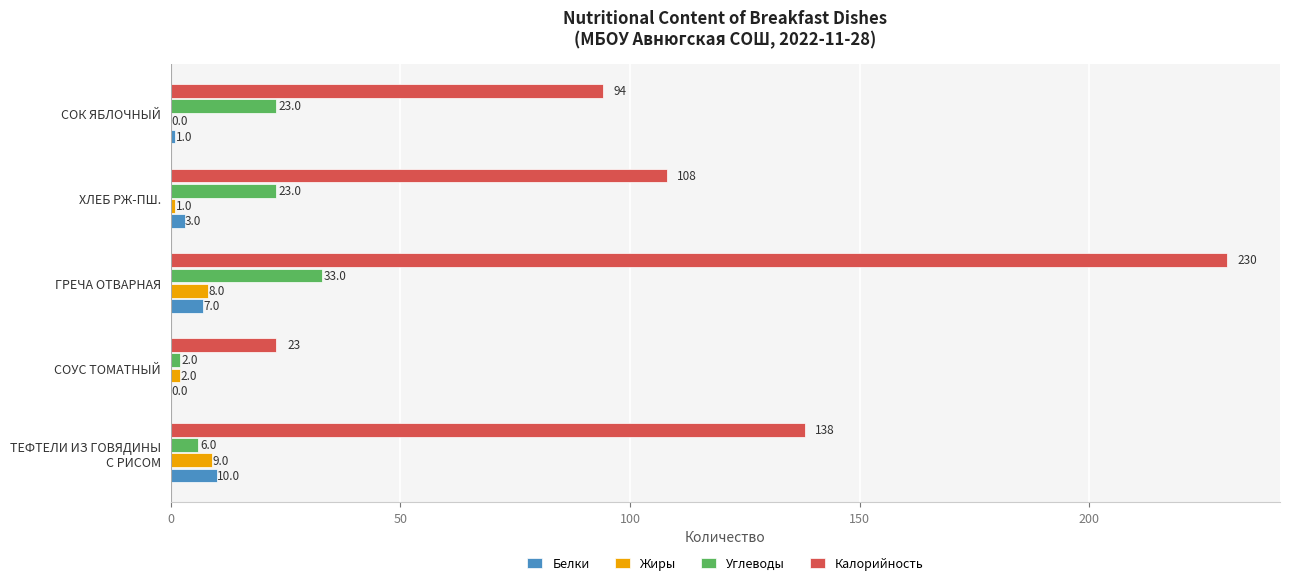

Read the Углеводы value at СОК ЯБЛОЧНЫЙ, to the nearest 10.

20